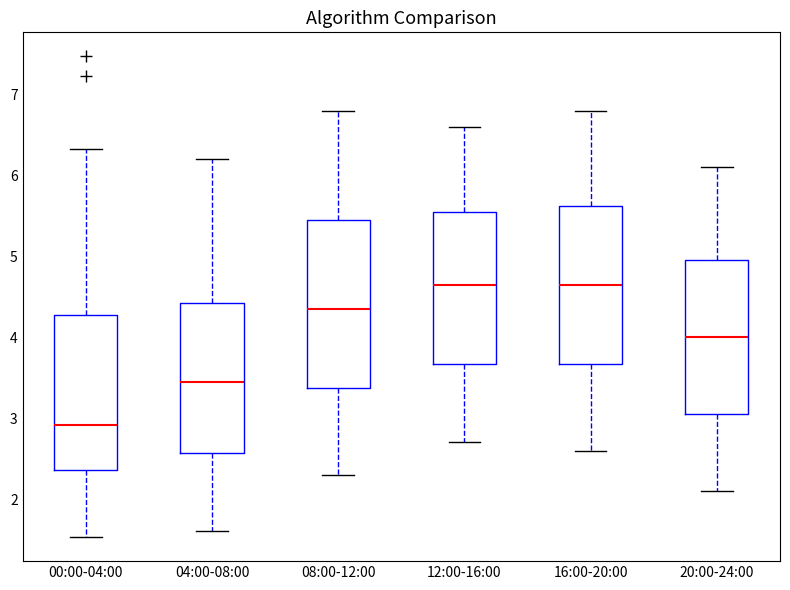

Which box's median line is the lowest?

00:00-04:00